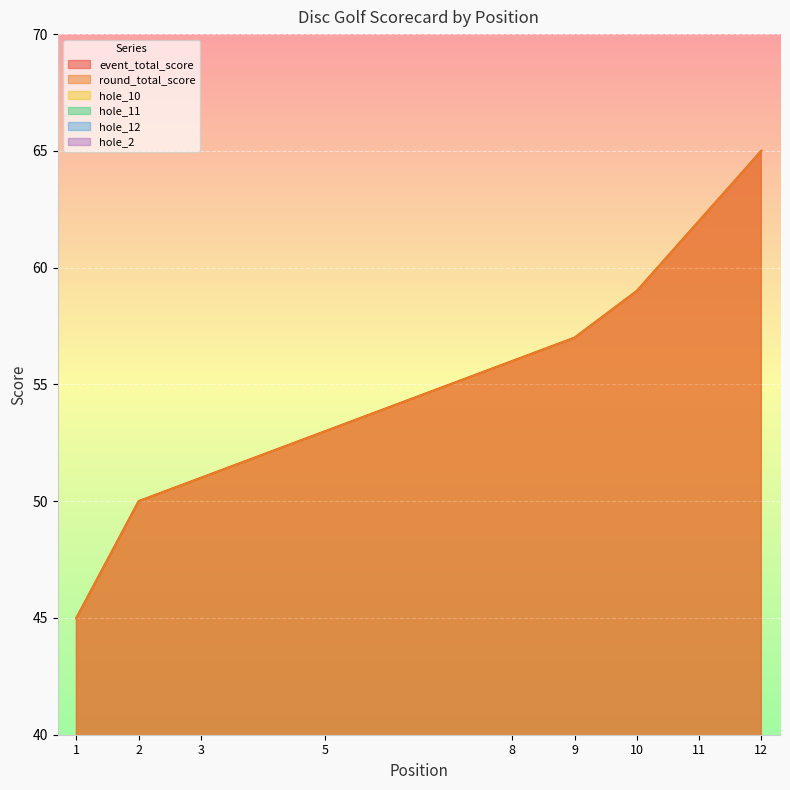

Which has a higher value, 8 or 12?

12